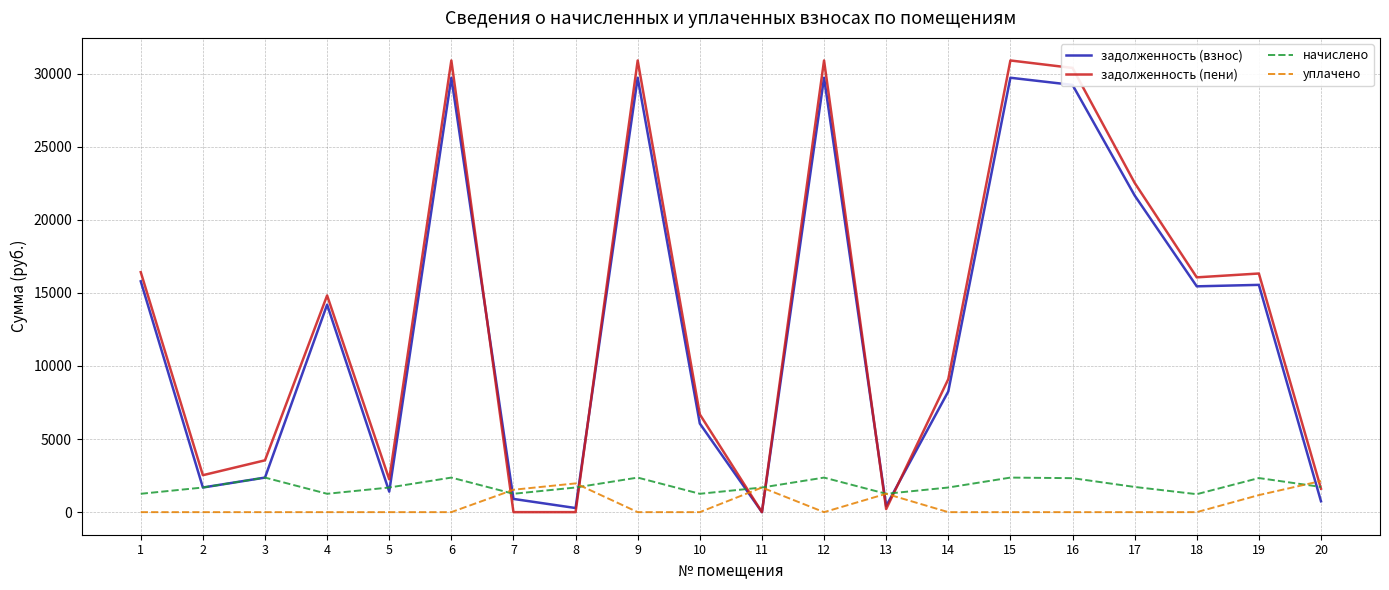

How many lines are shown in the chart?

4